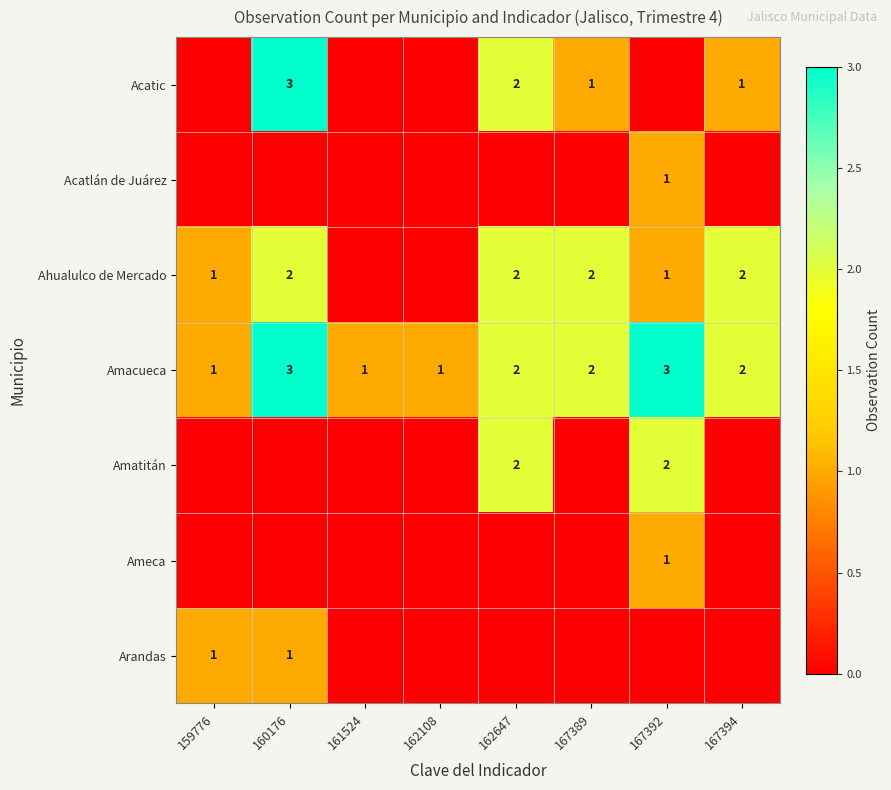

What is the approximate value of Amacueca at 167392?

3